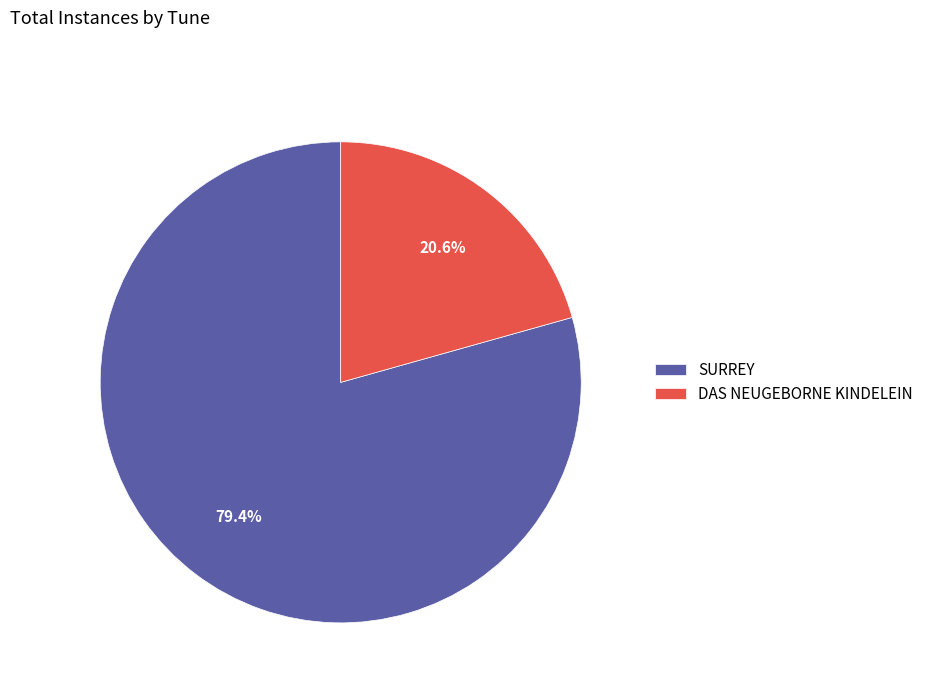

Does any single category account for the majority?

Yes